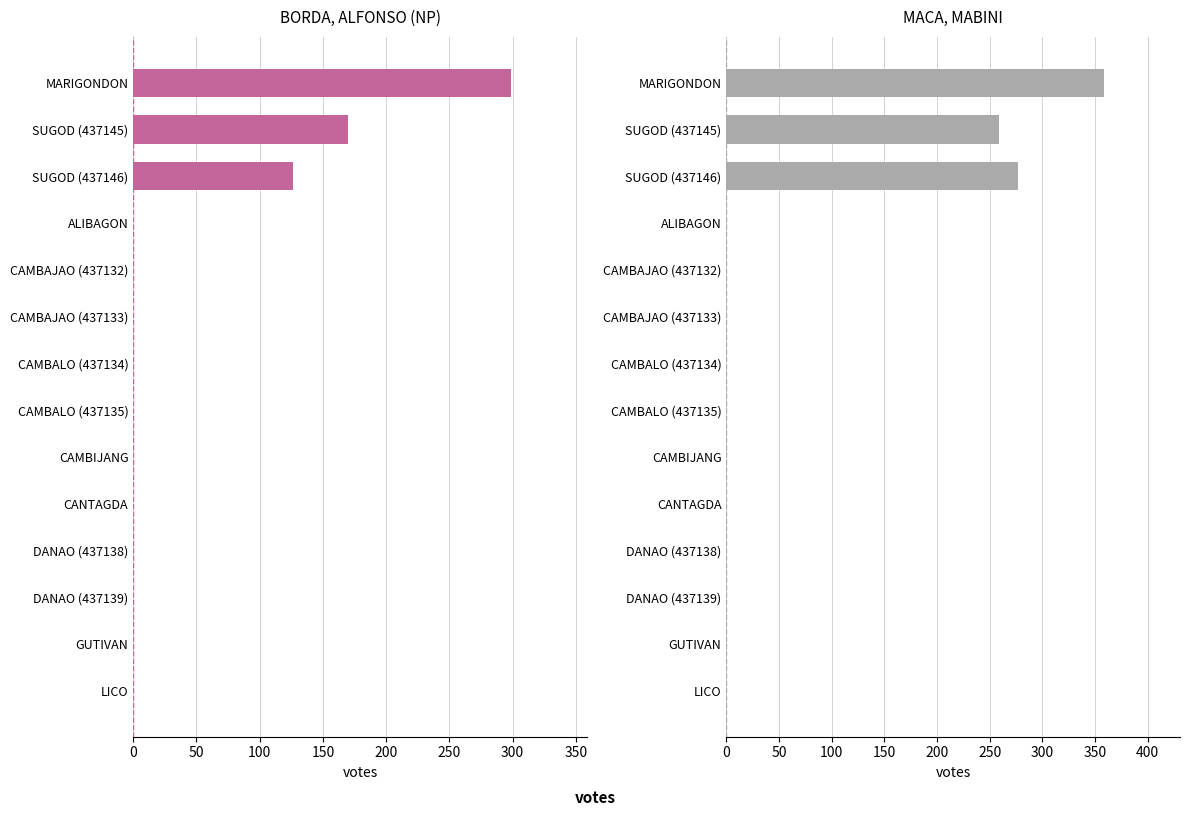

Count the number of categories in the chart.

14